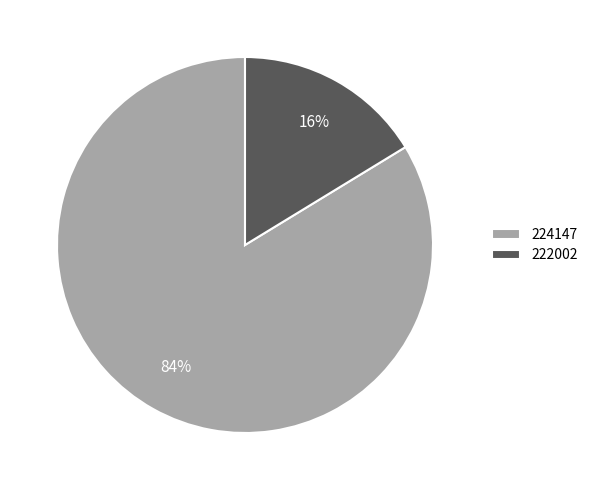

Which slice is the smallest?

222002